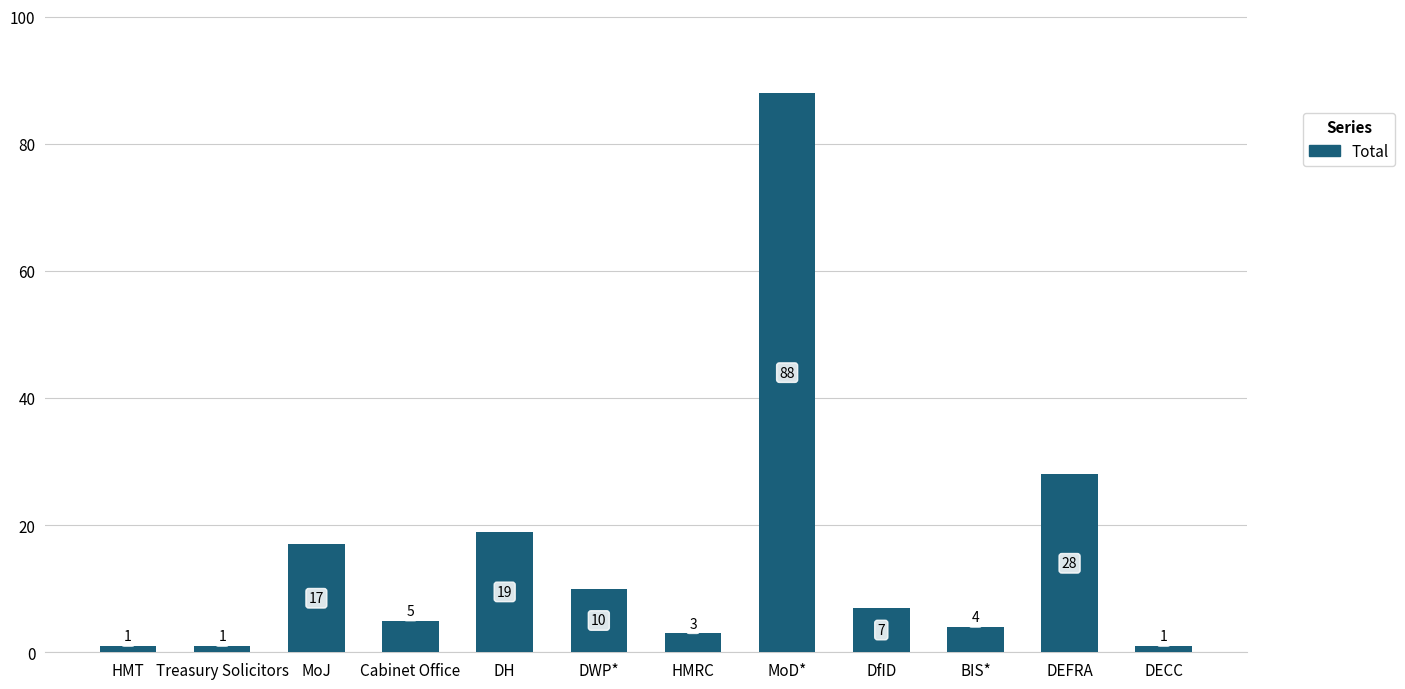

What is the change in value from DH to DECC?

-18